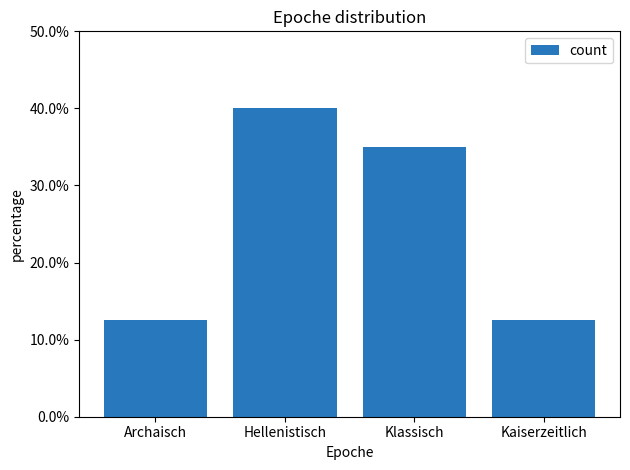

What is the label of the 2nd bar from the left?

Hellenistisch